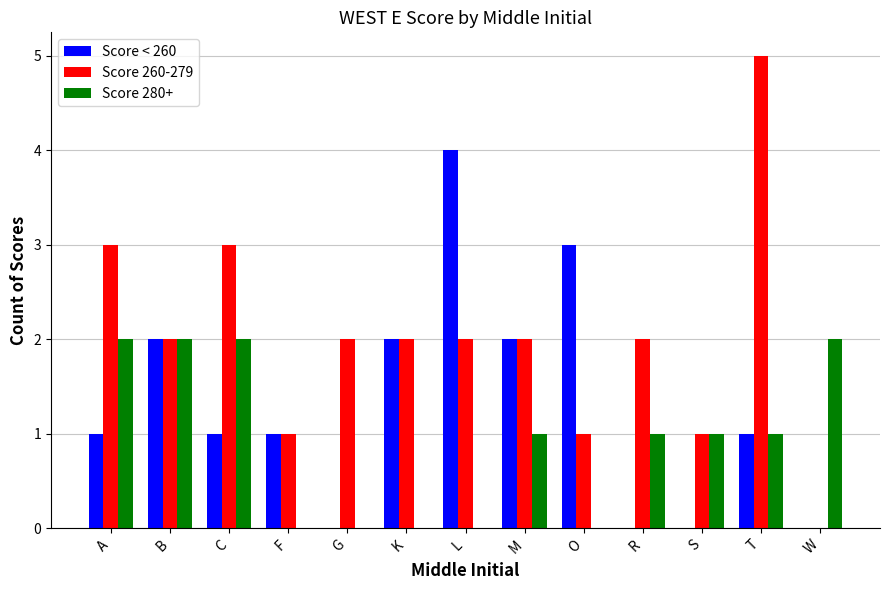

Which series has the largest total across all categories?

Score 260-279